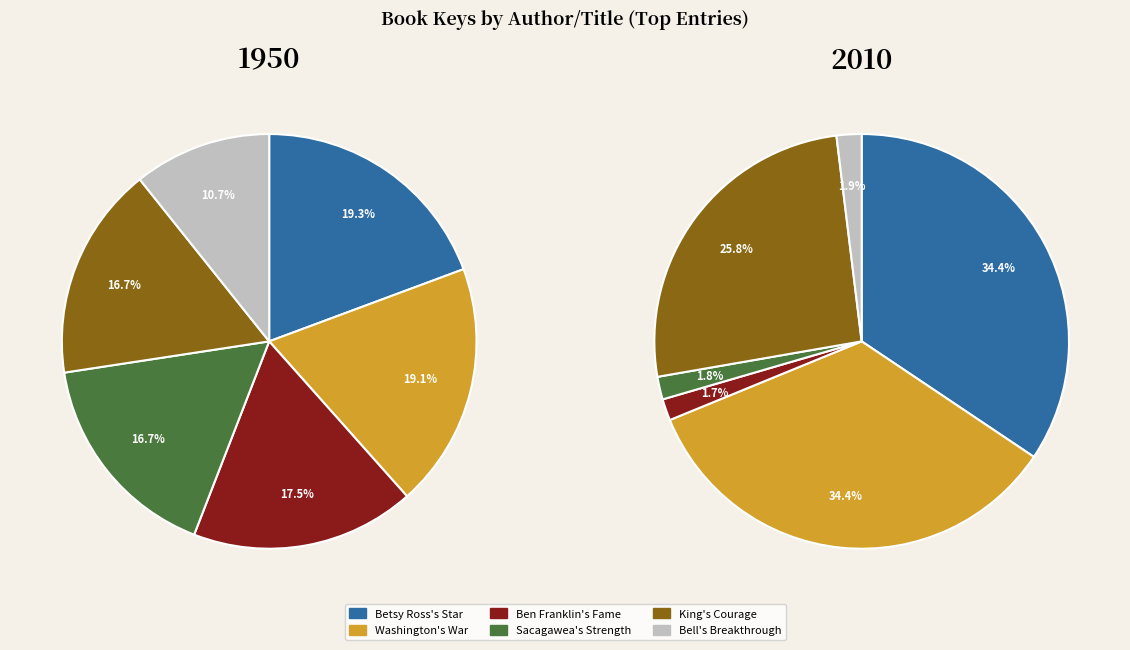

Rank the series by their maximum value, from lowest to highest.

2010, 1950